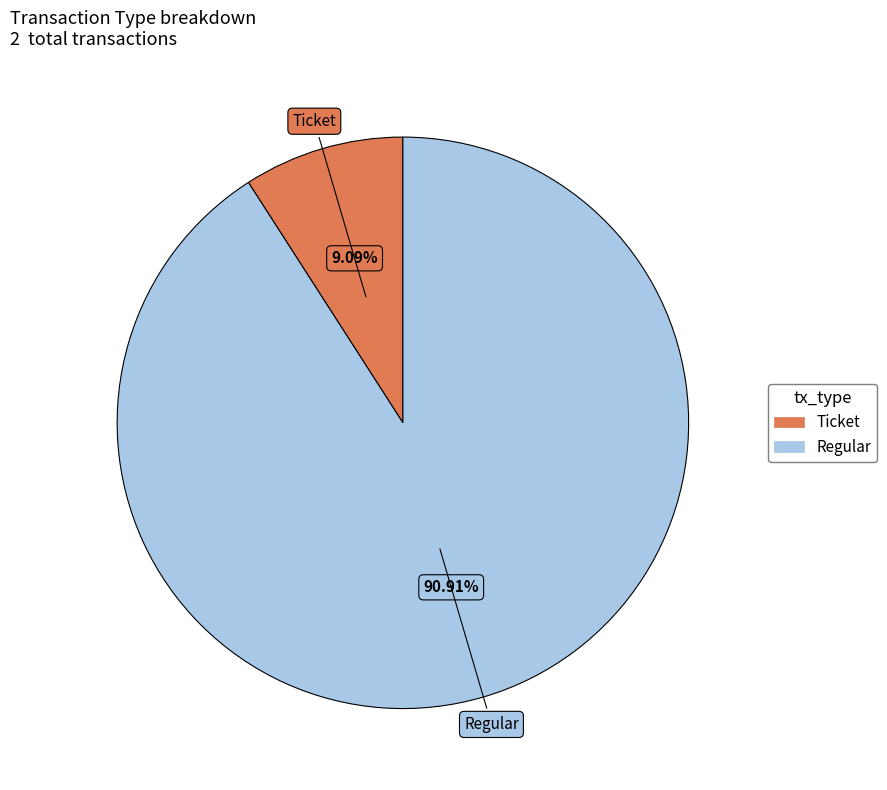

Does any single category account for the majority?

Yes